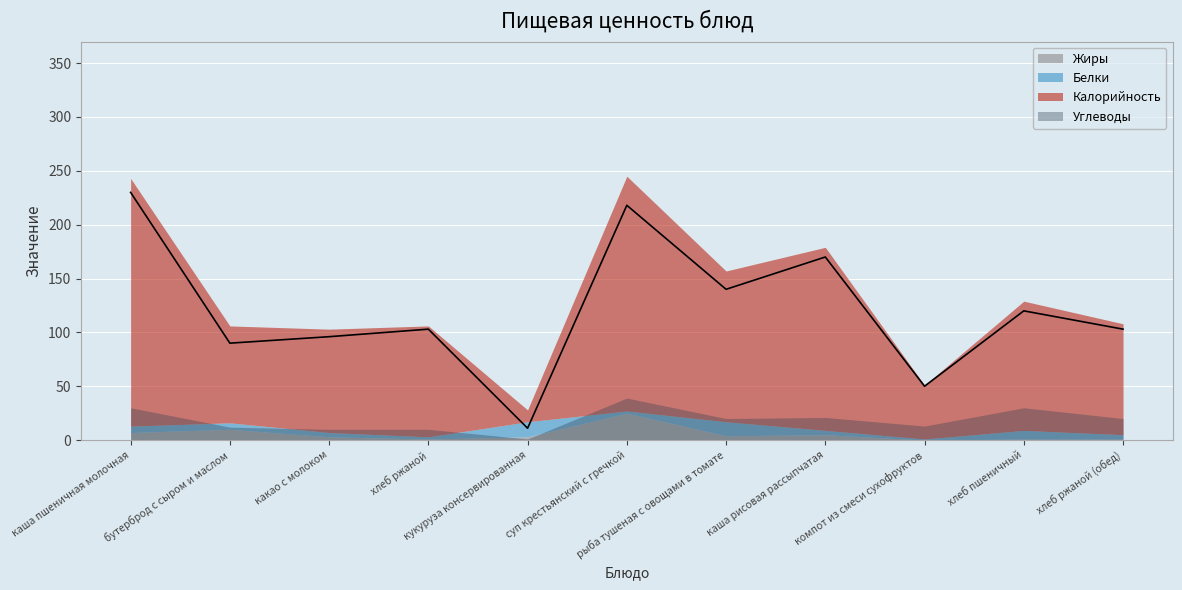

What is the highest value of the Углеводы series?

39